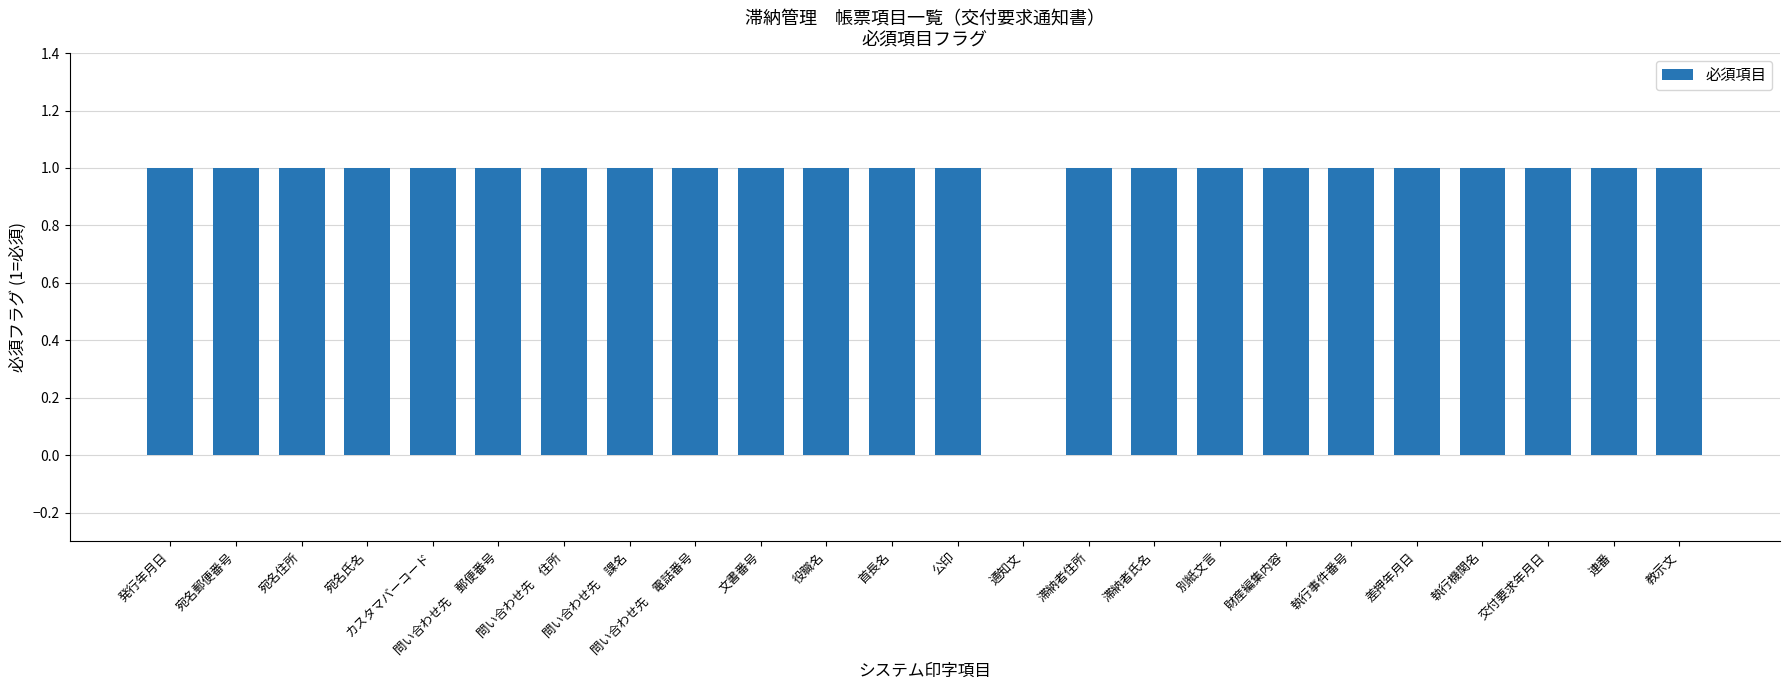

How many series are shown in this chart?

1